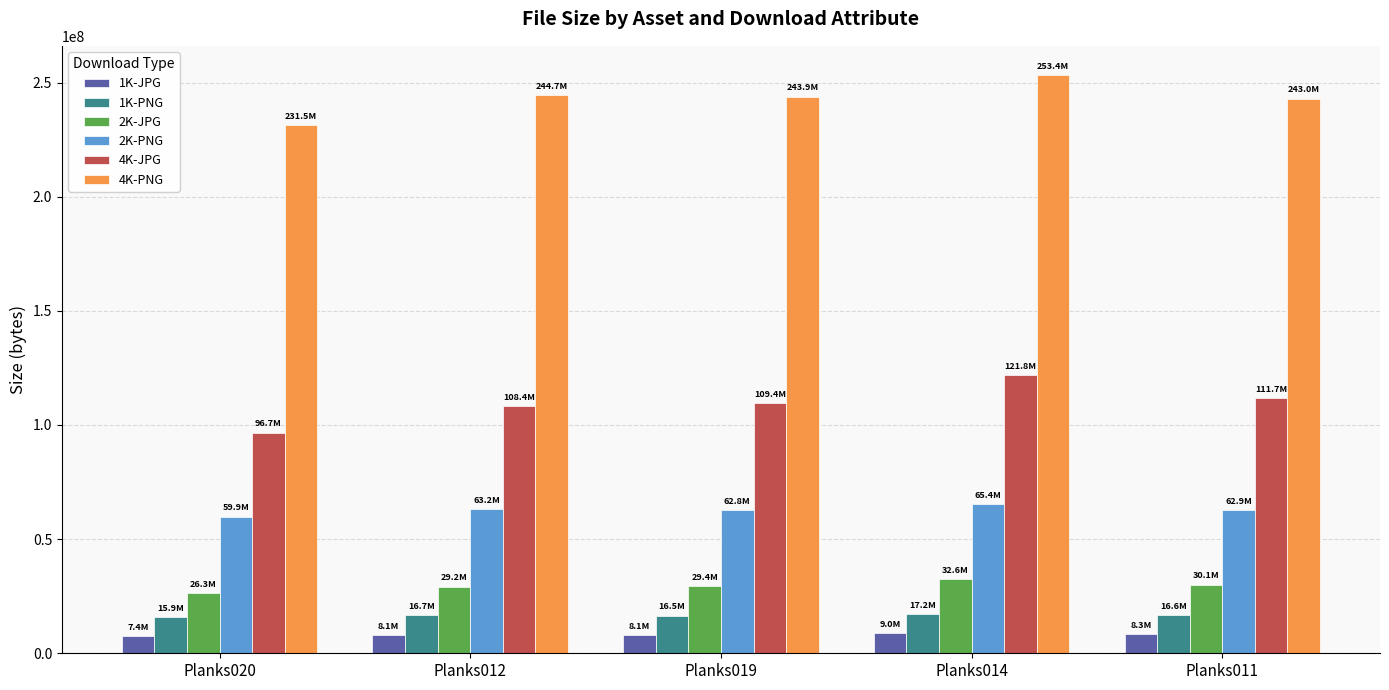

Which series has the largest range (max minus min)?

4K-JPG